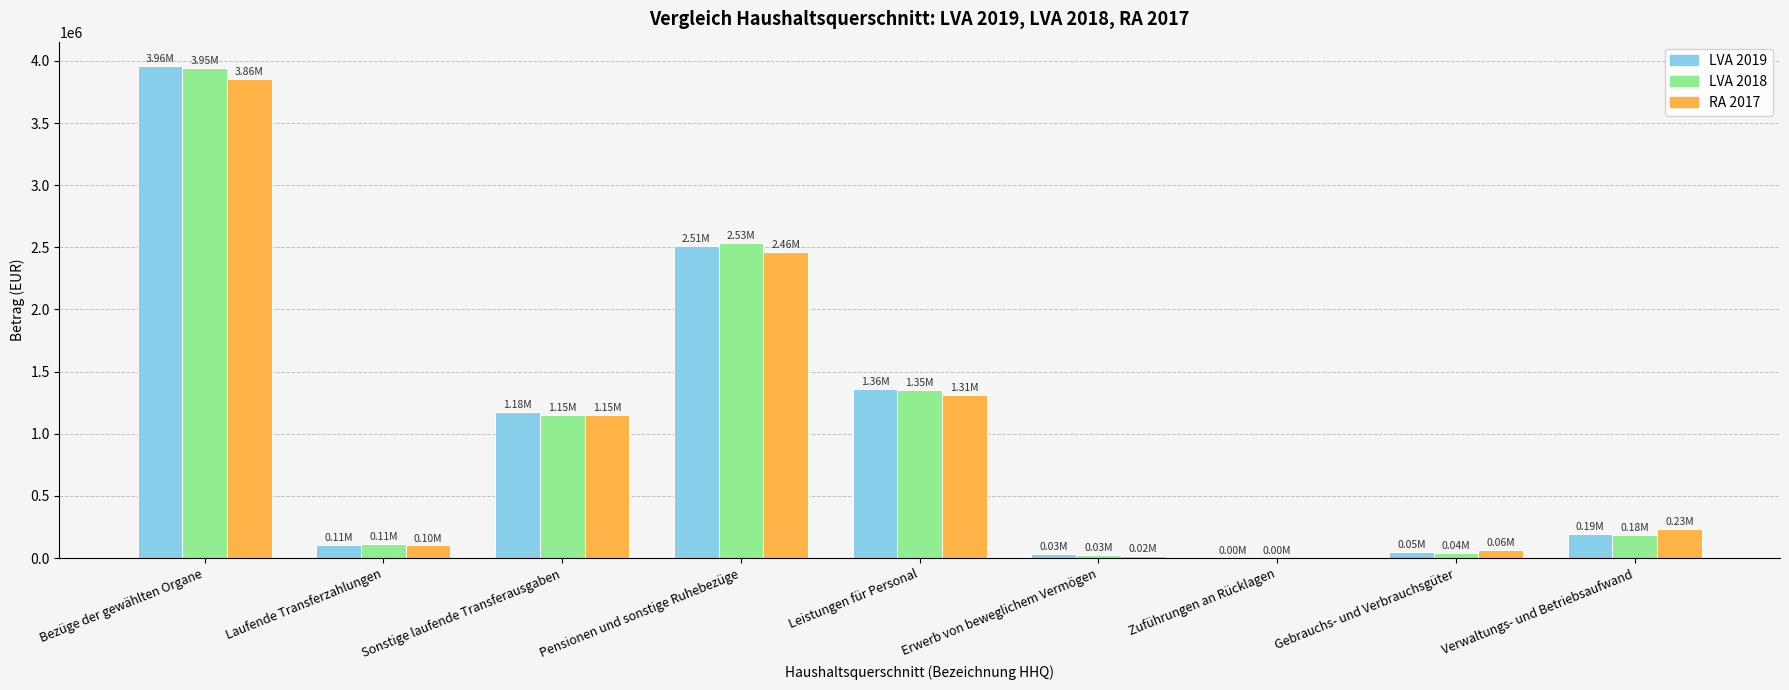

Where is RA 2017 nearest to the value 1927775?

Pensionen und sonstige Ruhebezüge